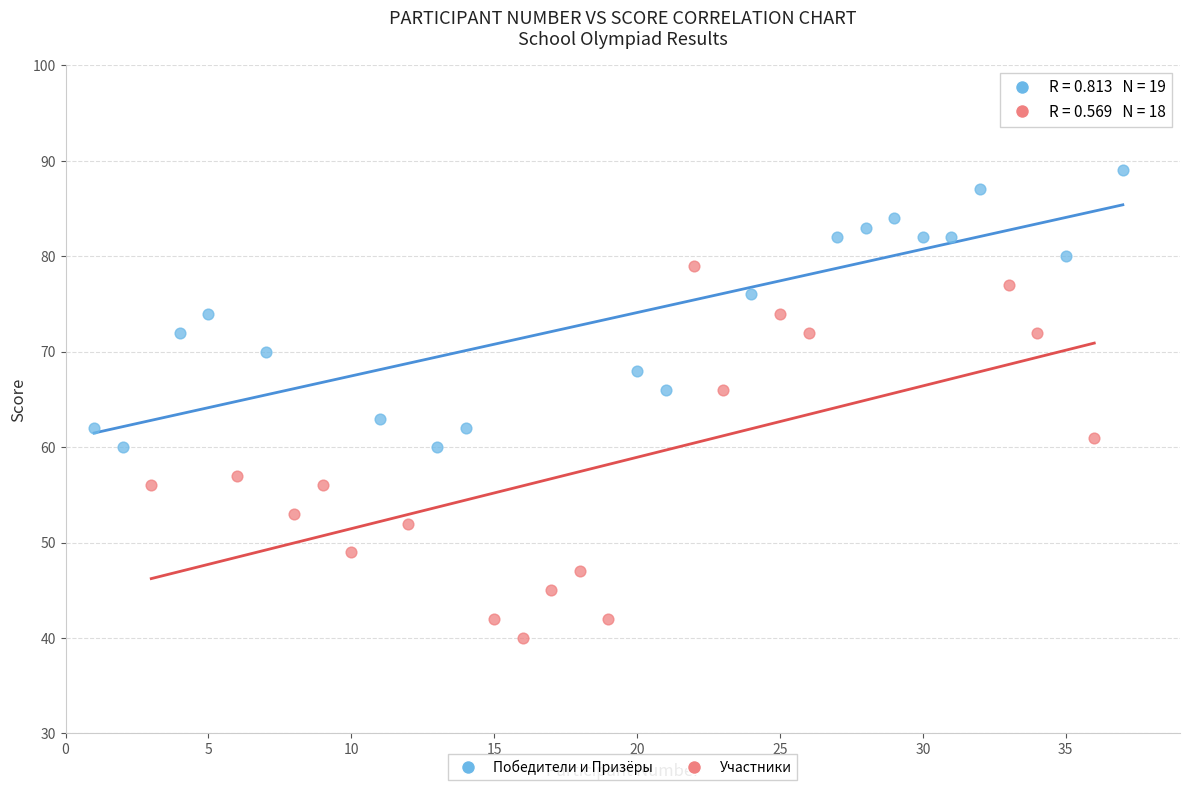

Which series has the widest spread of Y values?

Участники